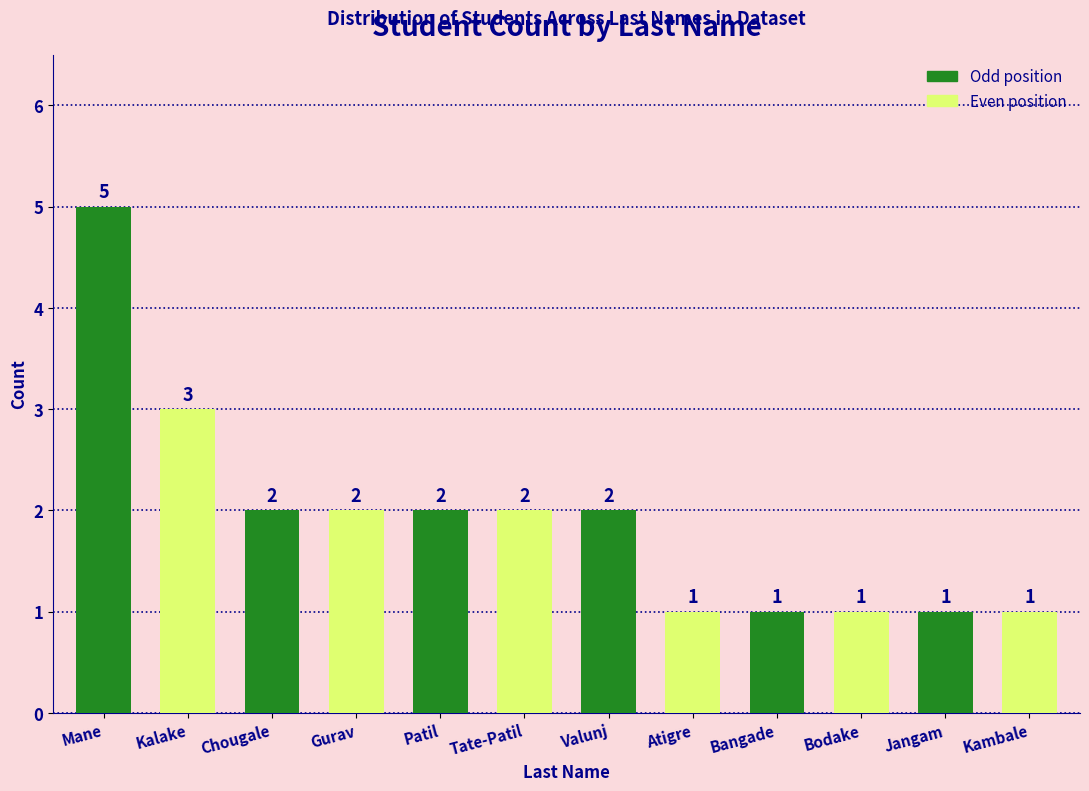

How many bars are there in total?

12